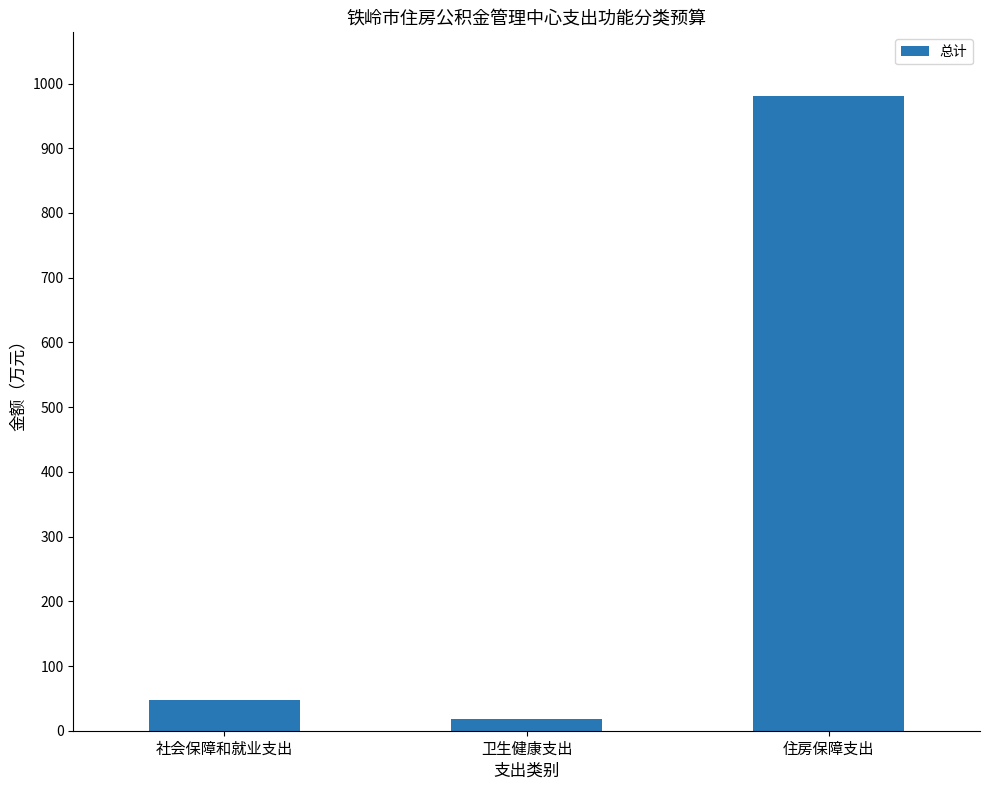

True or false: the data shows 18.7 at 卫生健康支出.

True